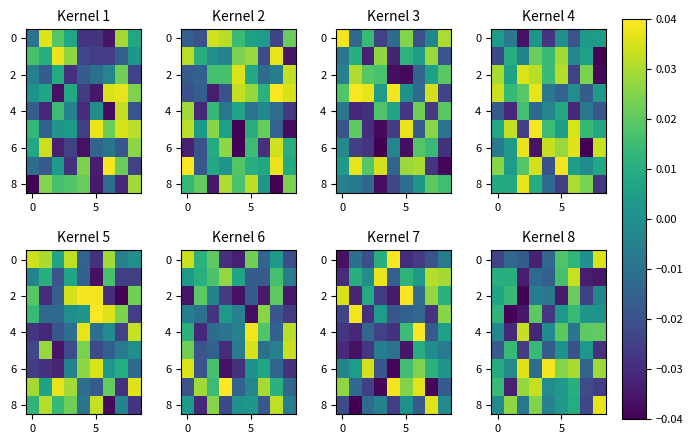

How many data points in row_6 are less than 0?

3